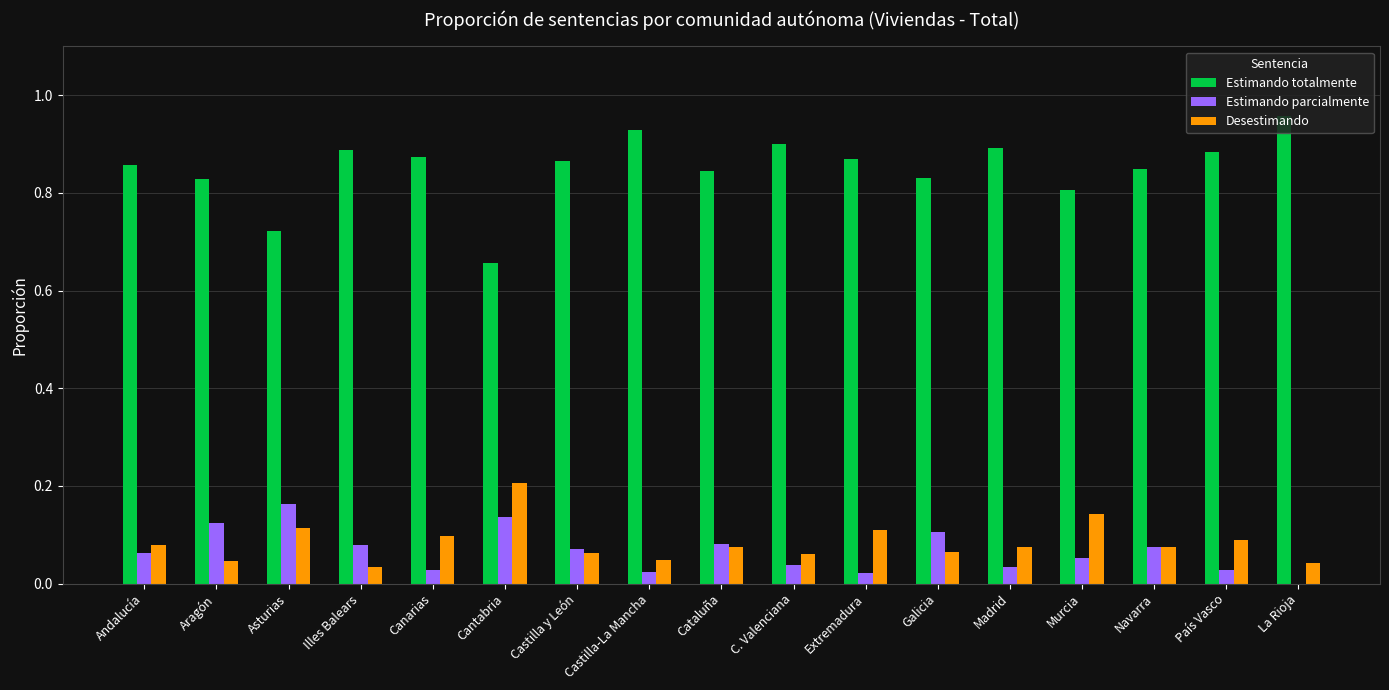

Are the bars grouped side by side (vs. stacked)?

Yes